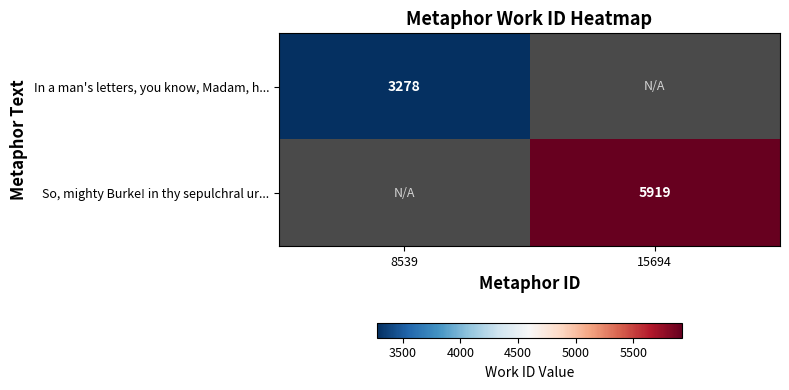

List the labels in order of So, mighty Burke! in thy sepulchral ur... value, smallest first.

8539, 15694